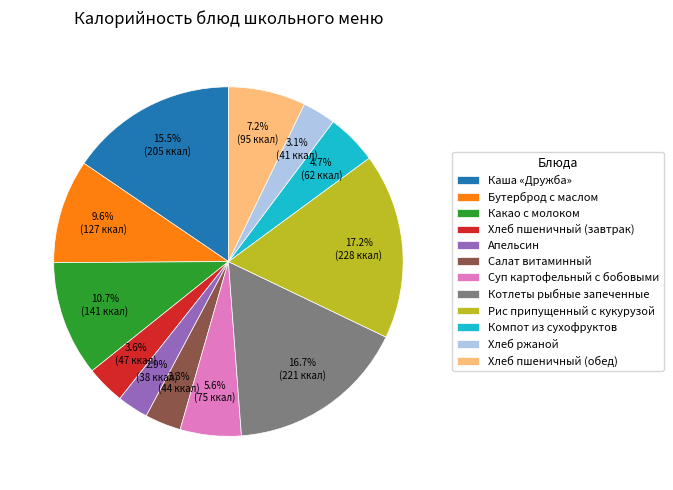

What percentage is the Апельсин slice, to the nearest percent?

3%